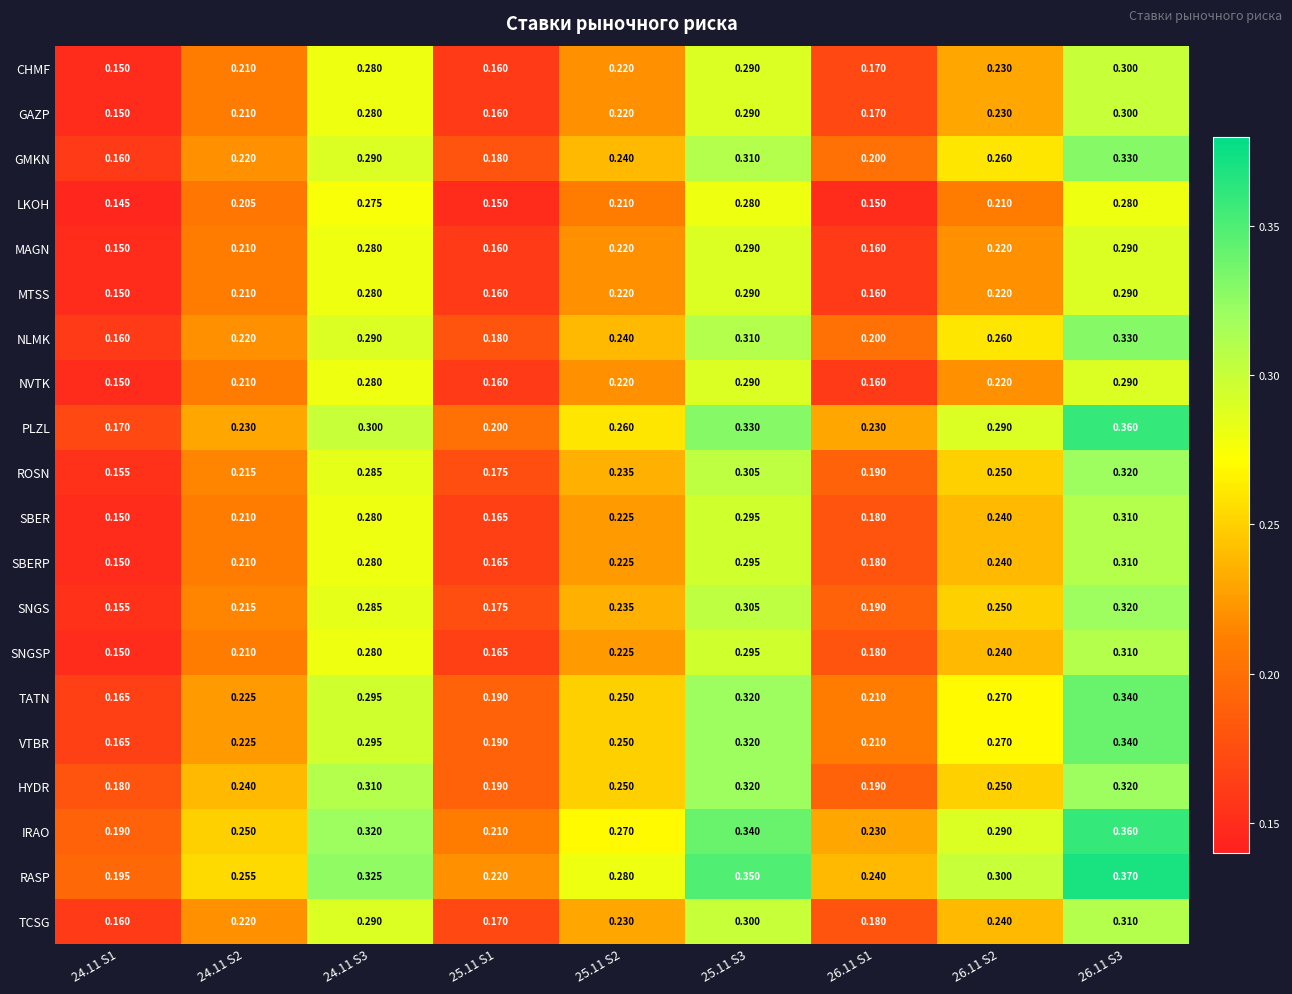

Is the value of PLZL at 25.11 S2 greater than the value of LKOH at 24.11 S3?

No